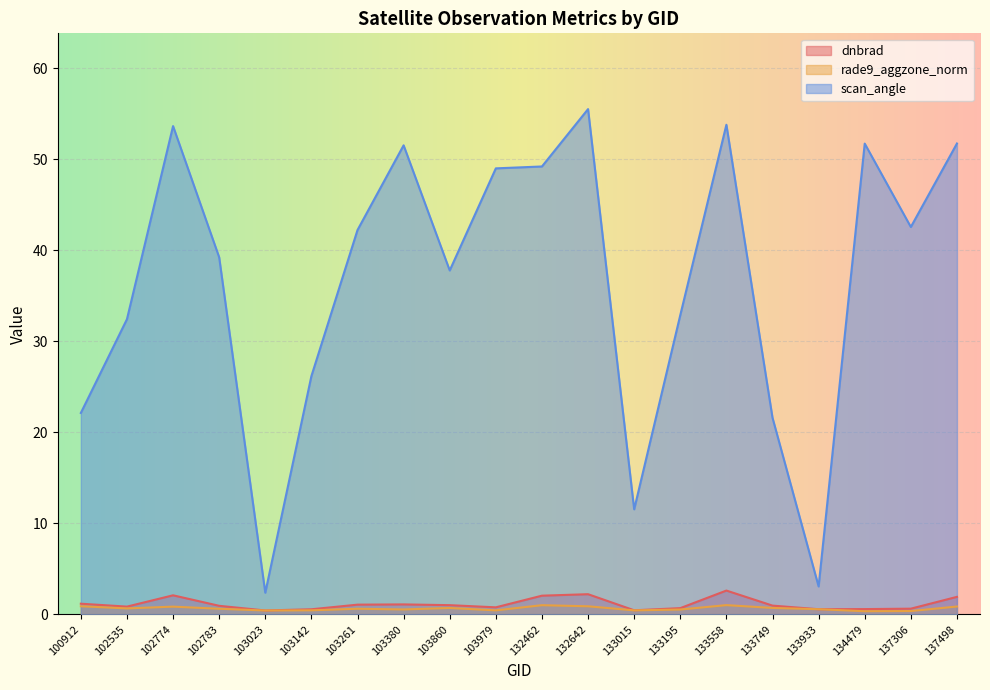

Is the value of dnbrad at 137306 greater than the value of scan_angle at 103261?

No